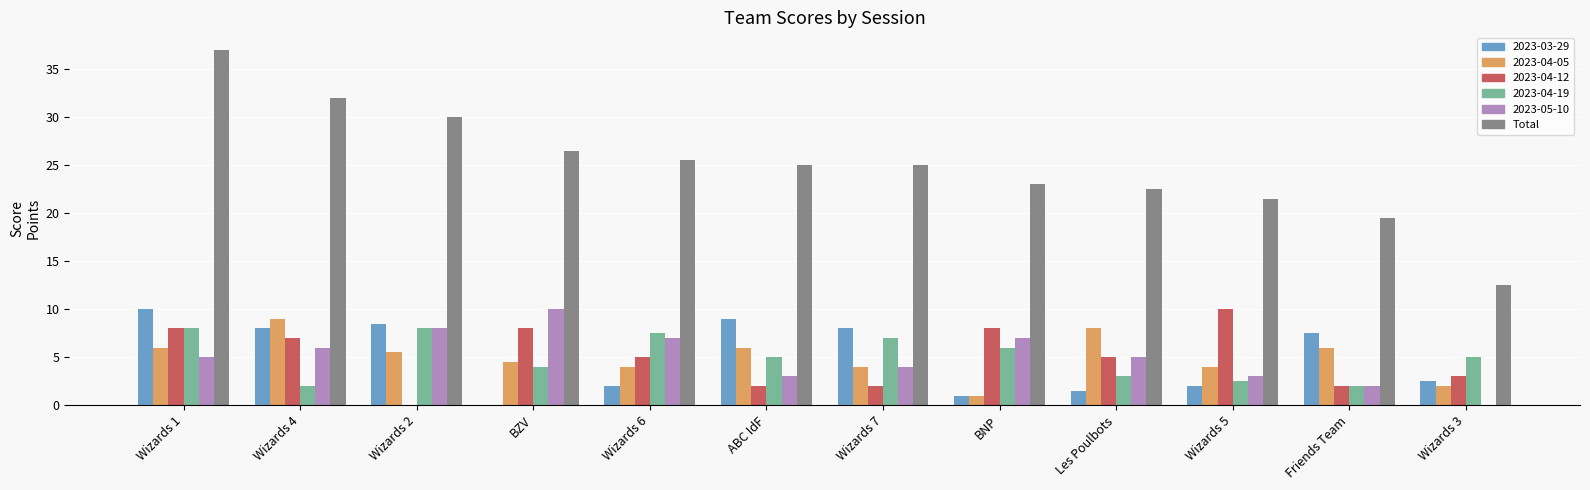

Which series changed the most between Wizards 4 and Wizards 3?

Total